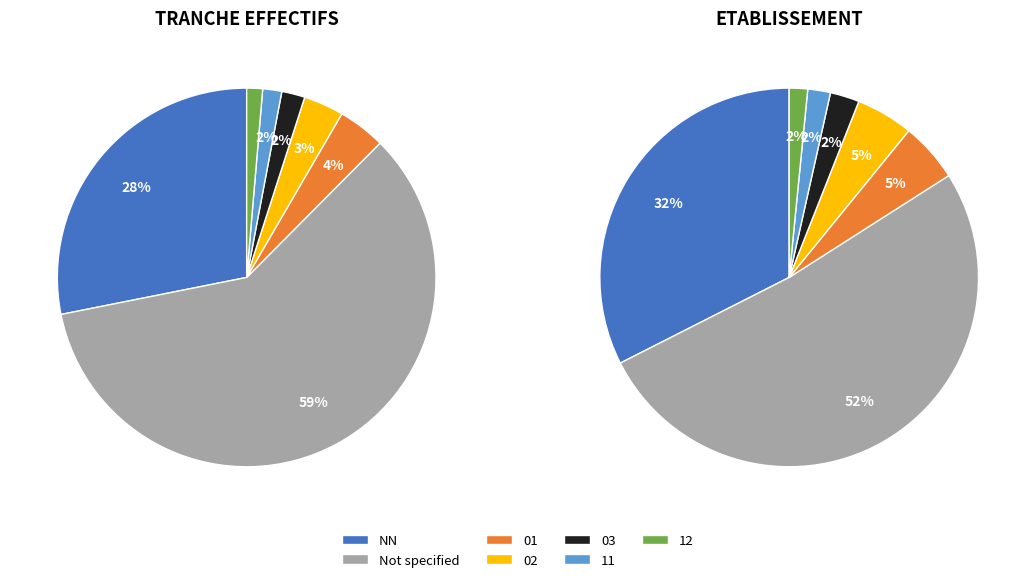

Is the sum of 02 and 03 greater than half?

No